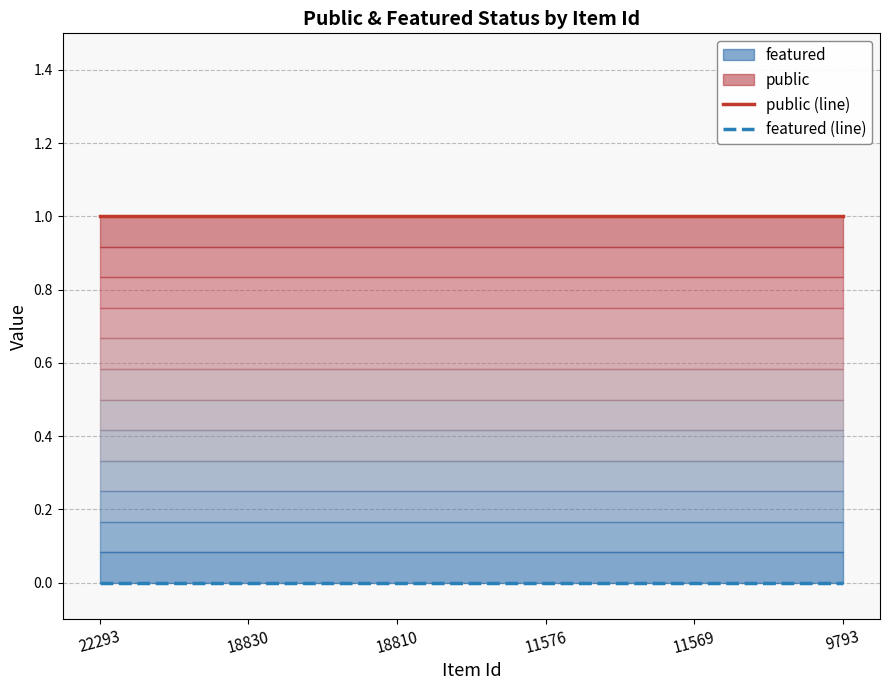

Does the chart display data point markers on the line(s)?

No